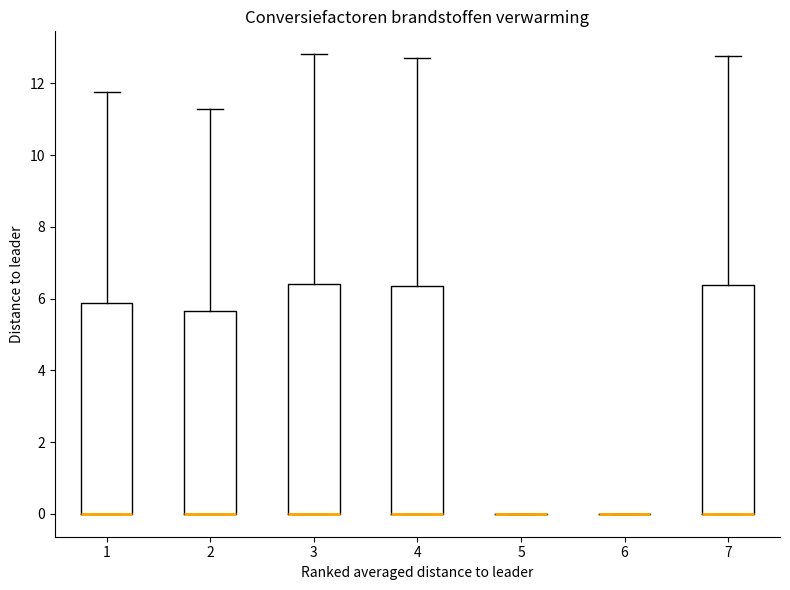

Reading left to right, transcribe this box plot: for each box, give where its median line is, the range the box spans, and where its two whiskers end, as read against the y-axis. The values are not printed on the chart, so give them approximately, as read against the axis.

1: median 0.0 (drawn on the box's lower edge), box 0.0 to 5.8, whiskers 0.0 to 11.8
2: median 0.0 (drawn on the box's lower edge), box 0.0 to 5.6, whiskers 0.0 to 11.2
3: median 0.0 (drawn on the box's lower edge), box 0.0 to 6.4, whiskers 0.0 to 12.8
4: median 0.0 (drawn on the box's lower edge), box 0.0 to 6.4, whiskers 0.0 to 12.8
5: box collapsed to a line at 0.0, whiskers 0.0 to 0.0
6: box collapsed to a line at 0.0, whiskers 0.0 to 0.0
7: median 0.0 (drawn on the box's lower edge), box 0.0 to 6.4, whiskers 0.0 to 12.8